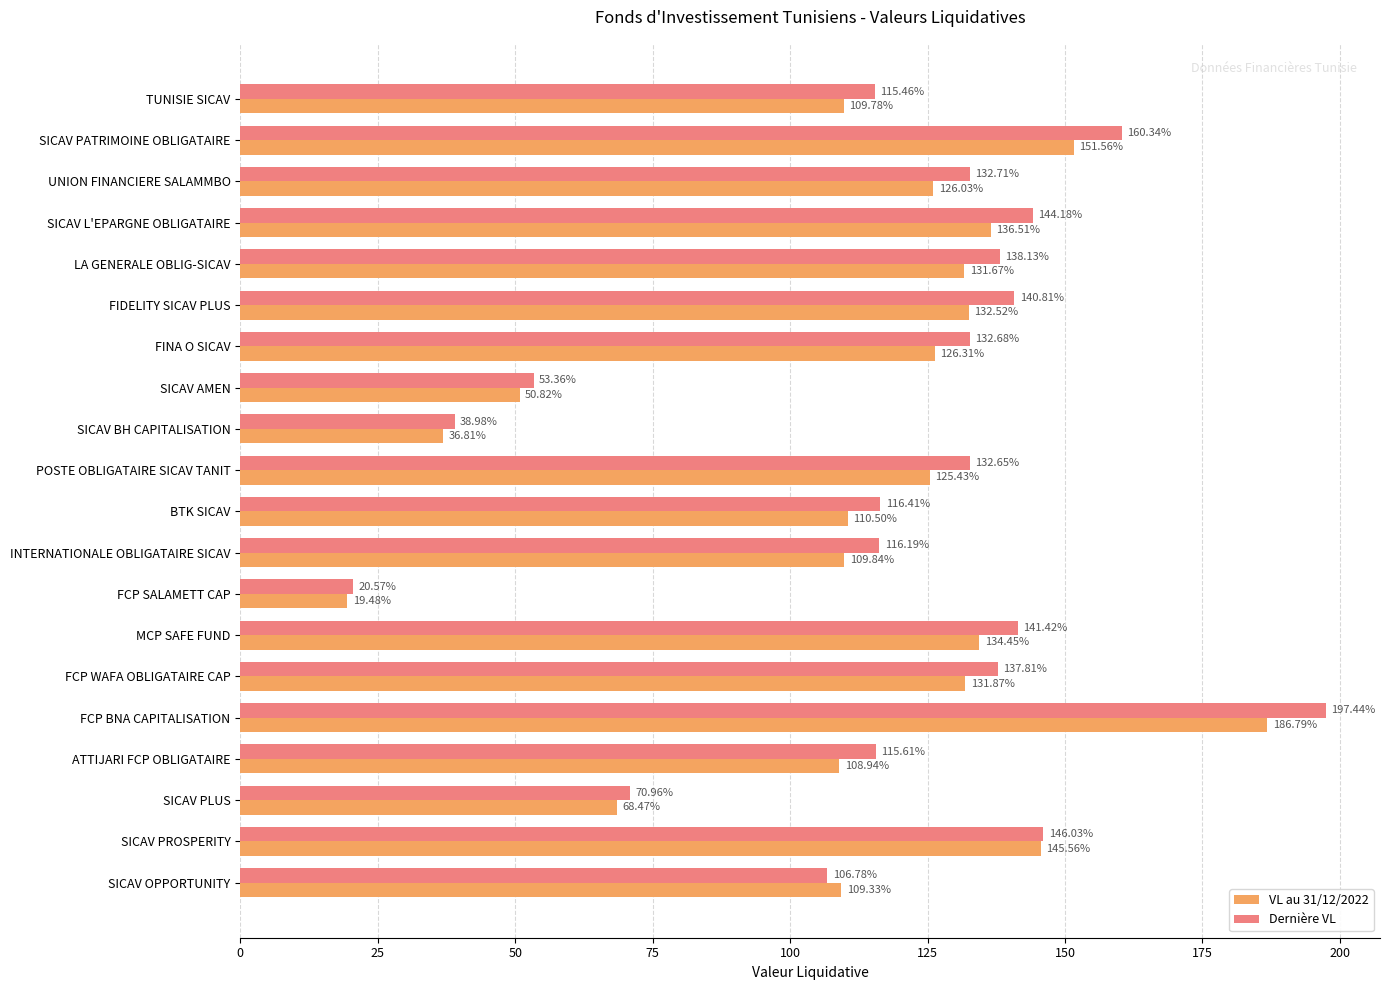

What is the average value of the VL au 31/12/2022 series?

112.6